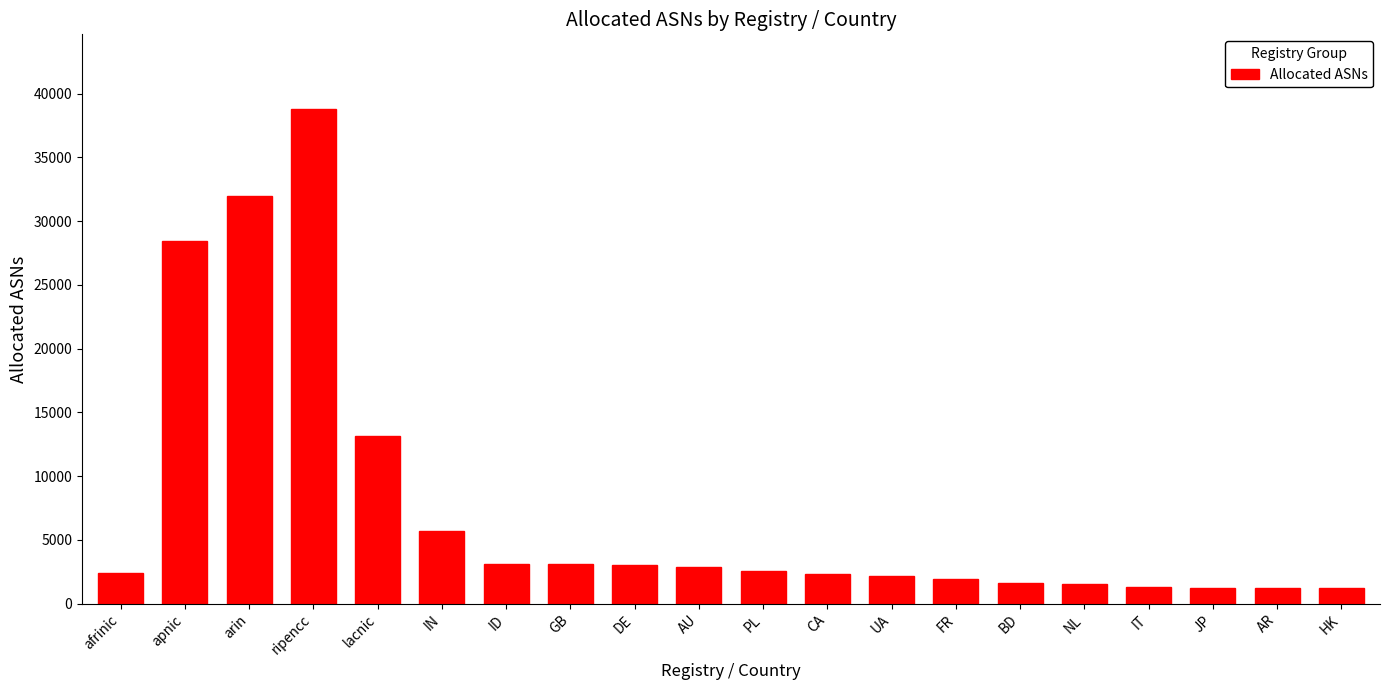

What is the change in value from CA to AR?

-1084